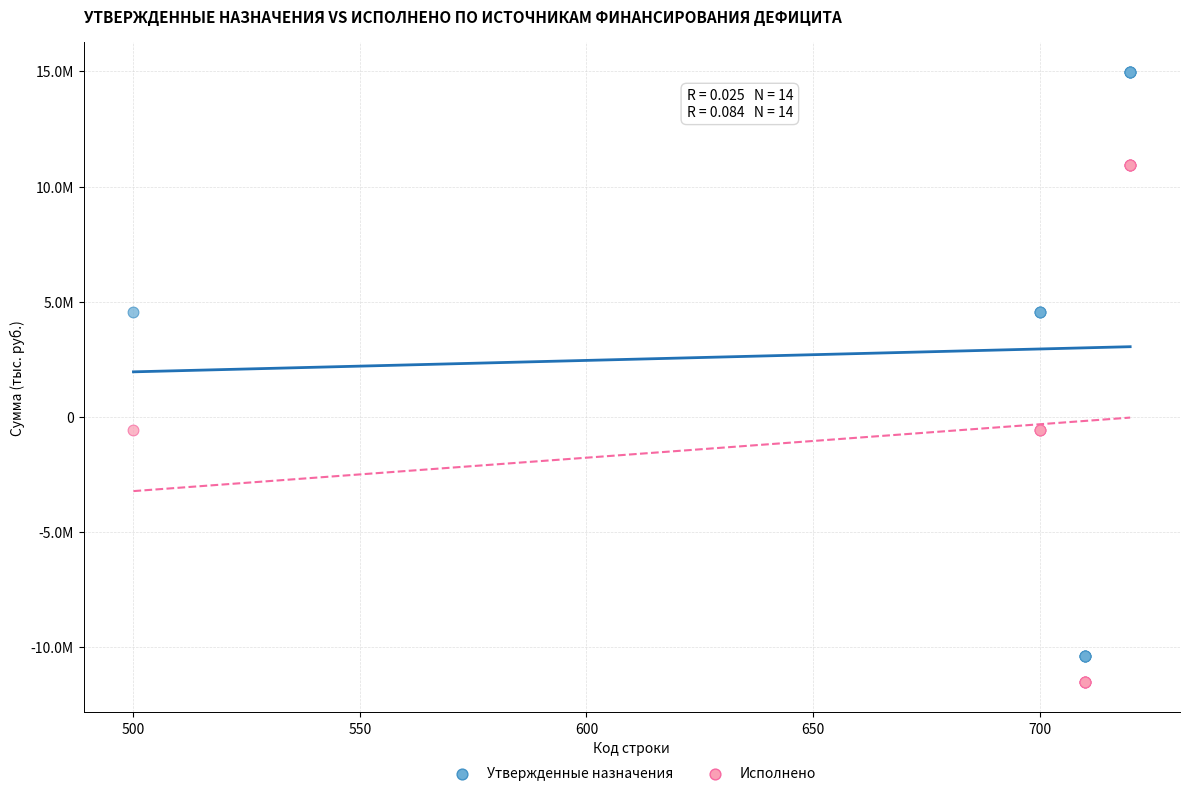

Which series contains the lowest Y value?

Исполнено